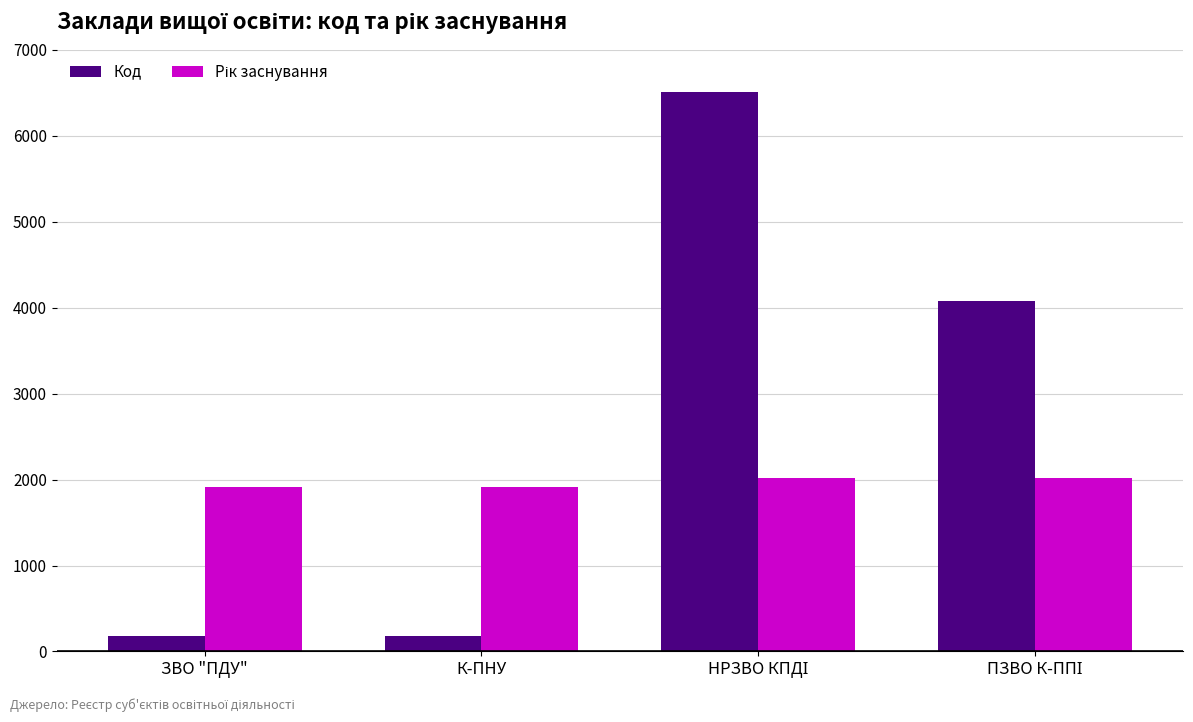

The Код series shows 177 at ЗВО "ПДУ". True or false?

True